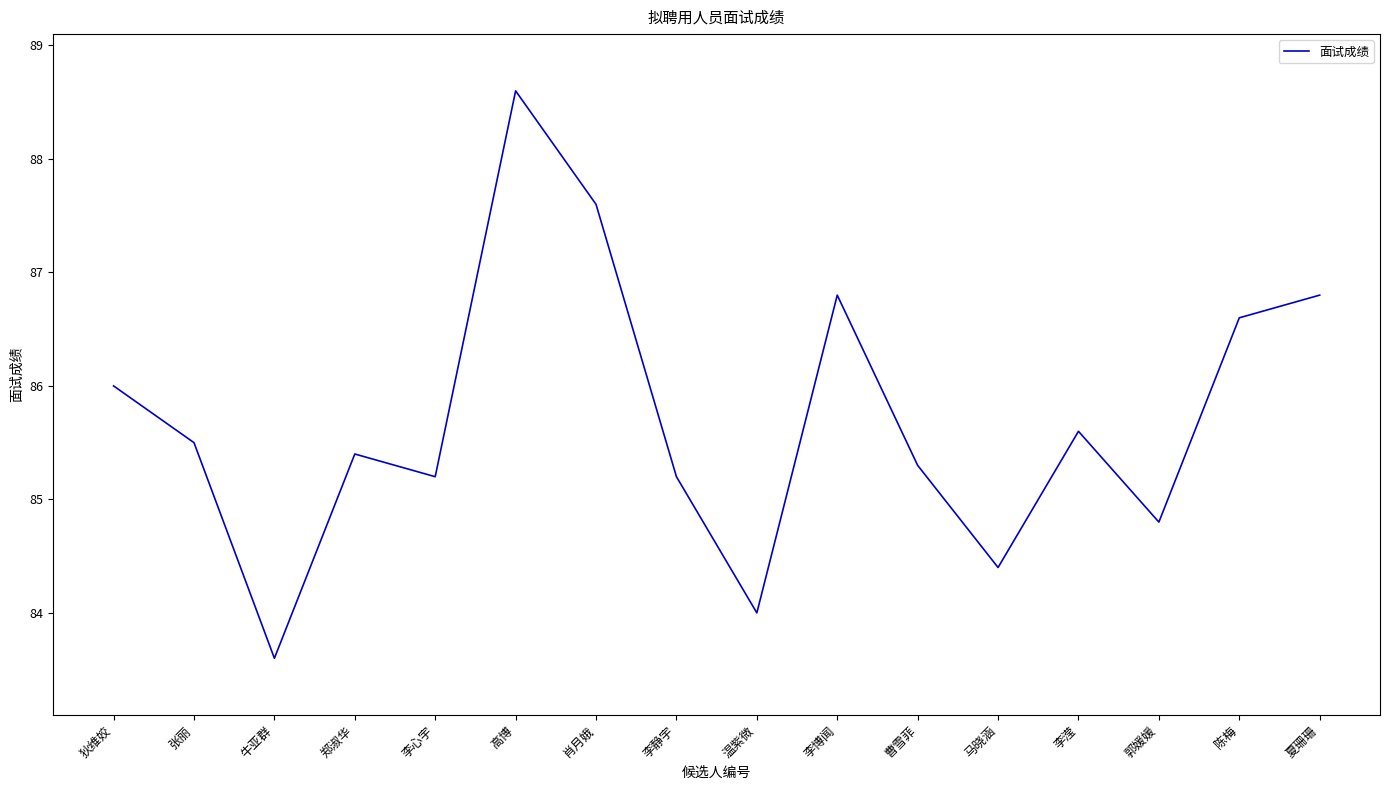

Reading left to right, transcribe all the data shown in this chart.

狄维姣=86.0	张丽=85.5	牛亚群=83.6	郑淑华=85.4	李心宇=85.2	高博=88.6	肖月娥=87.6	李静宇=85.2	温紫微=84.0	李博闻=86.8	曹雪菲=85.3	马晓涵=84.4	李滢=85.6	郭媛媛=84.8	陈梅=86.6	夏珊珊=86.8